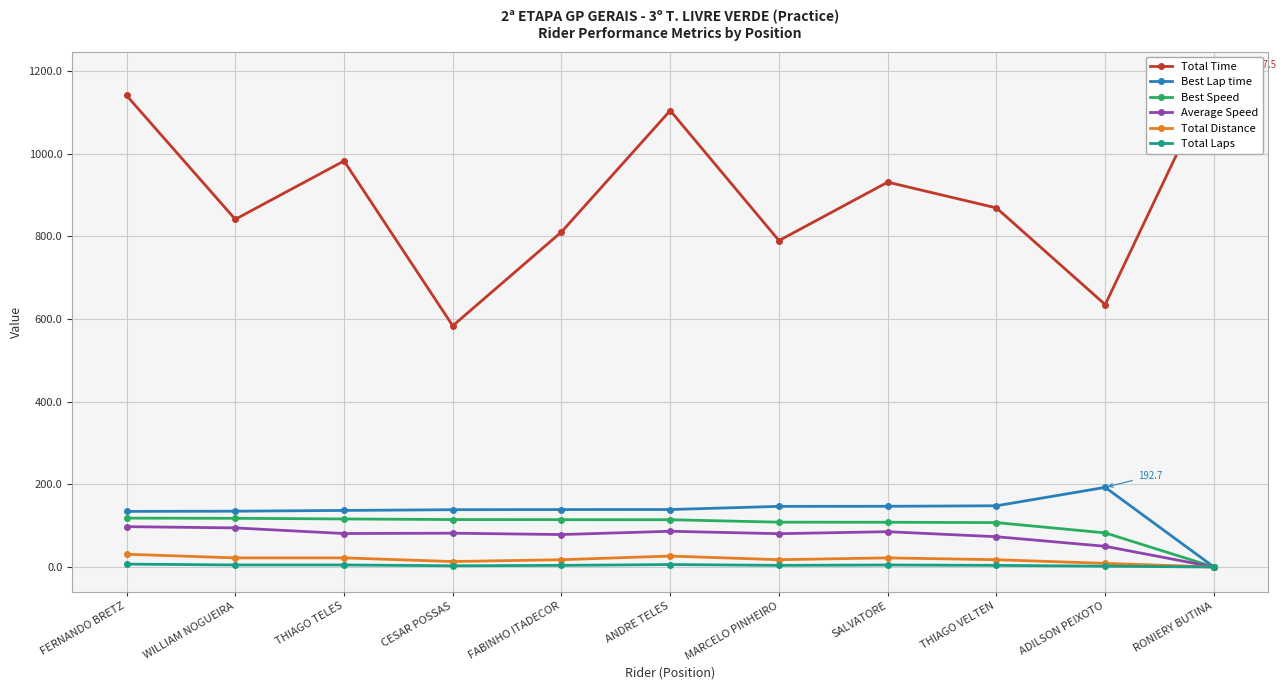

True or false: Total Distance and Average Speed cross at least once.

False